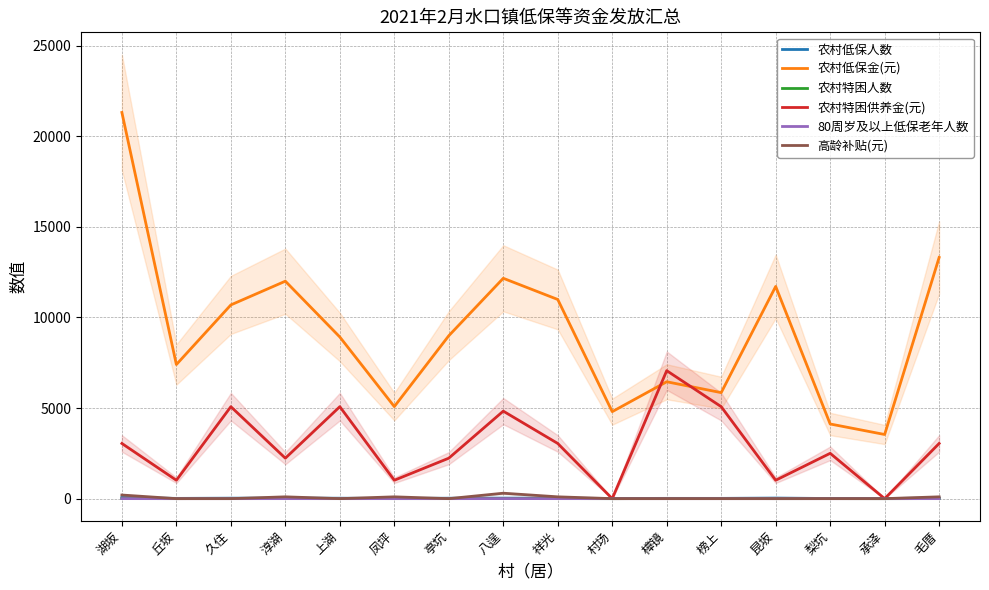

How many series are shown in this chart?

6